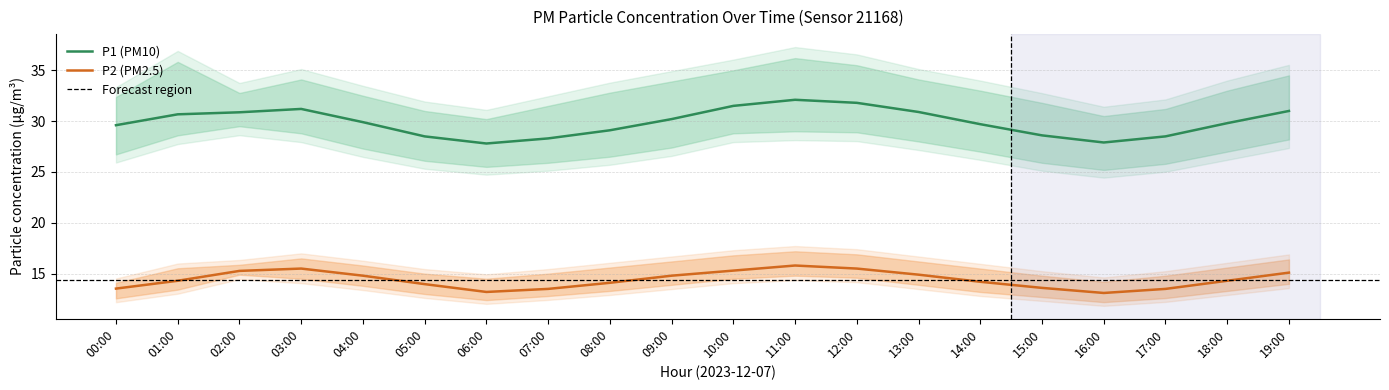

List the labels in order of P1 (PM10) value, largest first.

11:00, 12:00, 10:00, 03:00, 19:00, 13:00, 02:00, 01:00, 09:00, 04:00, 18:00, 14:00, 00:00, 08:00, 15:00, 05:00, 17:00, 07:00, 16:00, 06:00